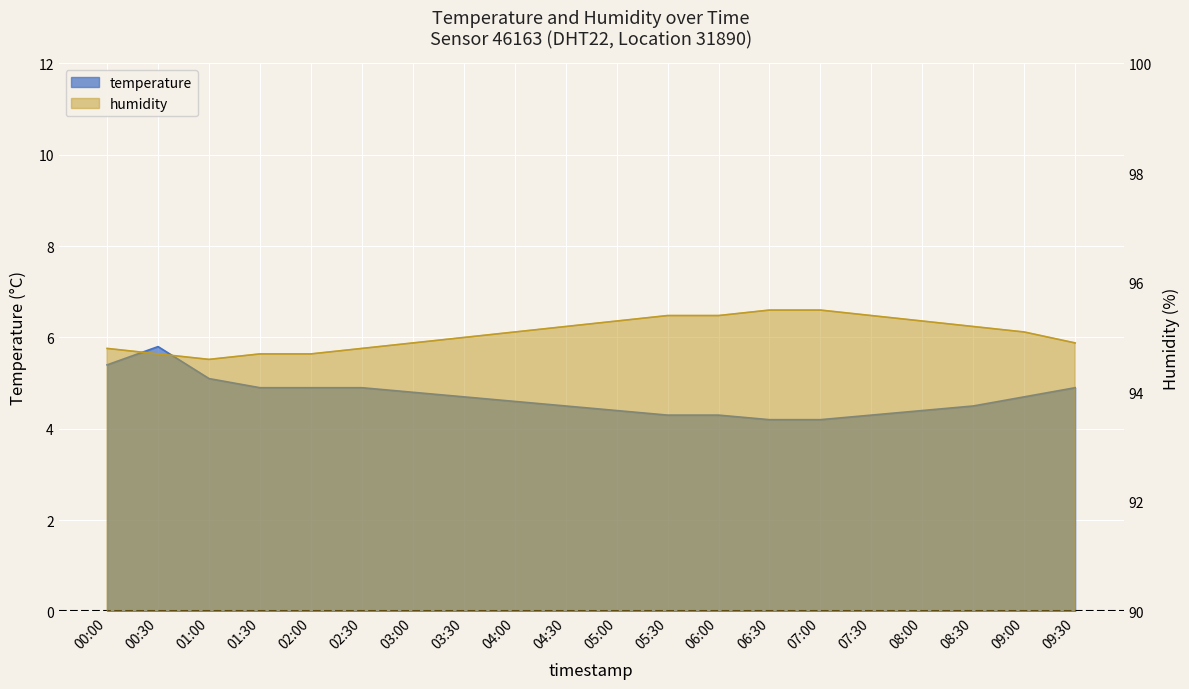

Count the humidity values in the range 94 to 95.

9